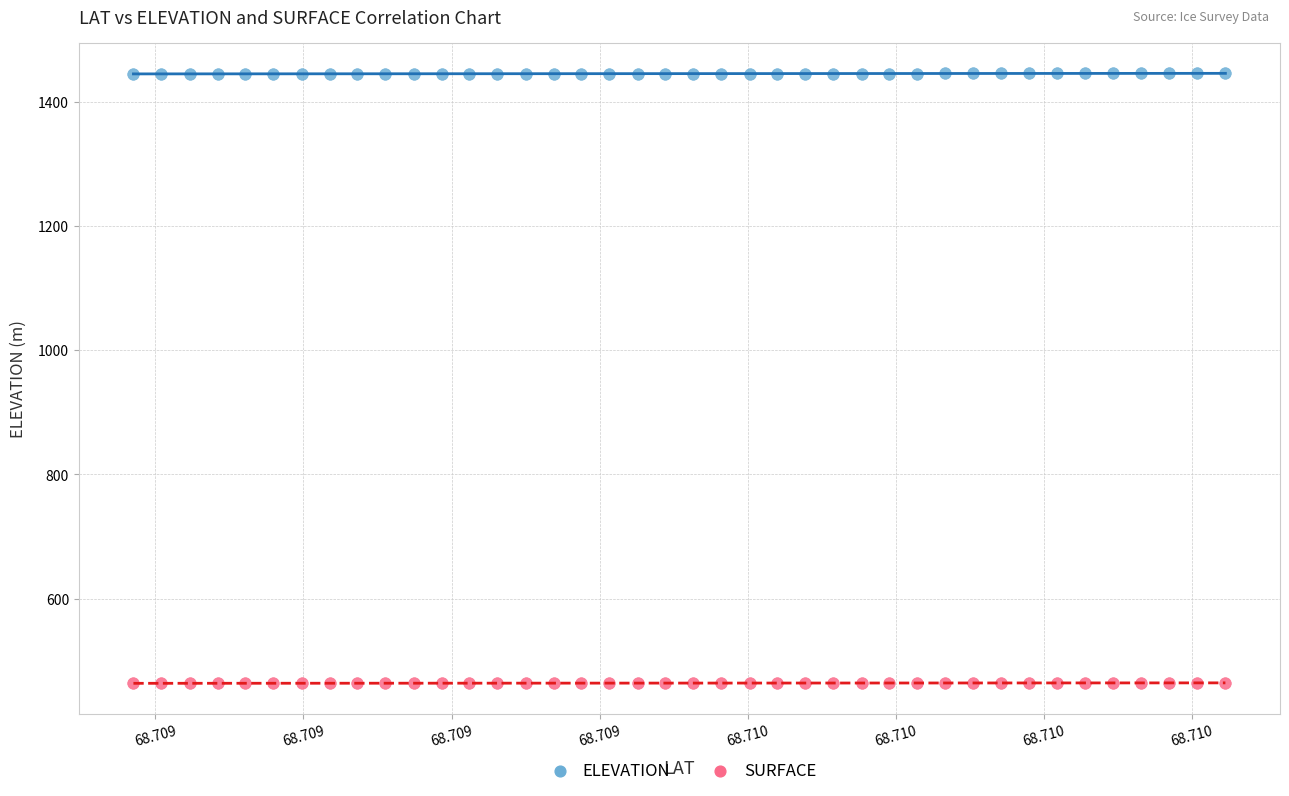

Which series contains the highest Y value?

ELEVATION